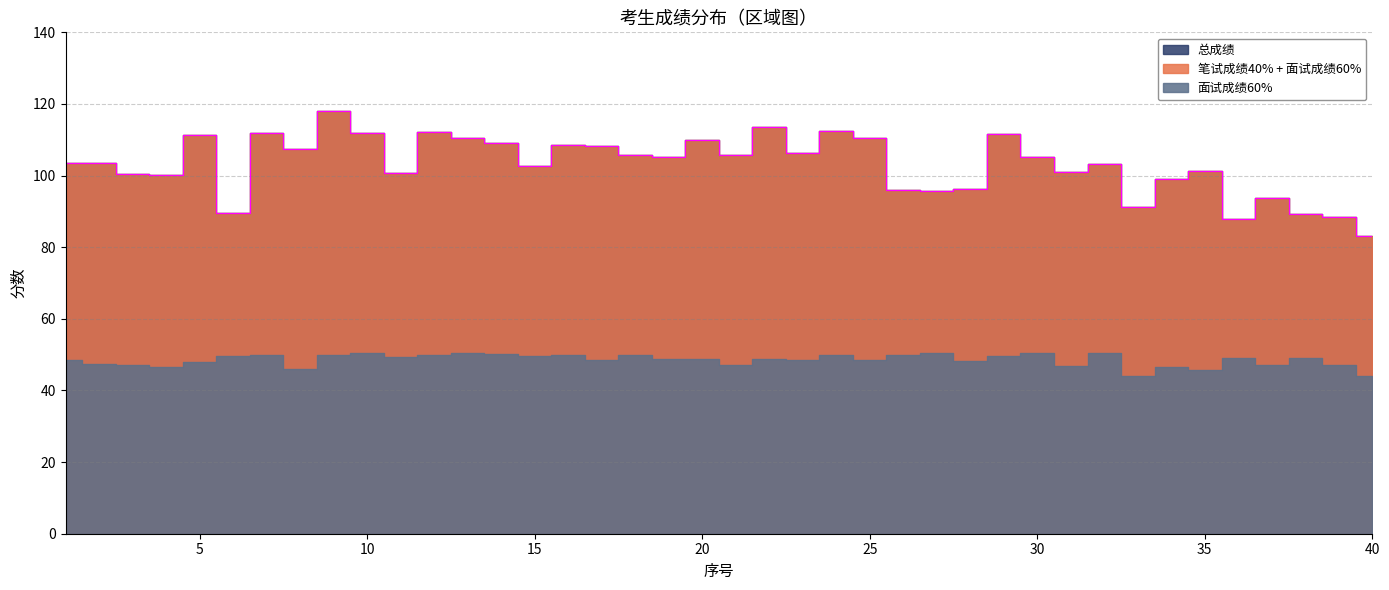

Which category has the highest value across all series?

9